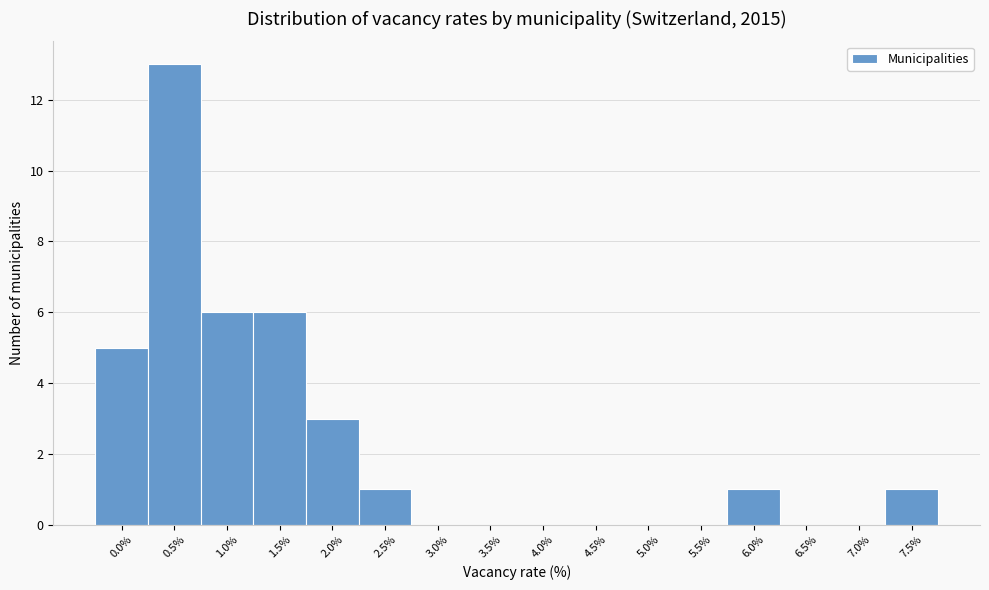

Reading left to right, what are all the values shown in this chart?

0.0%=5	0.5%=13	1.0%=6	1.5%=6	2.0%=3	2.5%=1	3.0%=0	3.5%=0	4.0%=0	4.5%=0	5.0%=0	5.5%=0	6.0%=1	6.5%=0	7.0%=0	7.5%=1